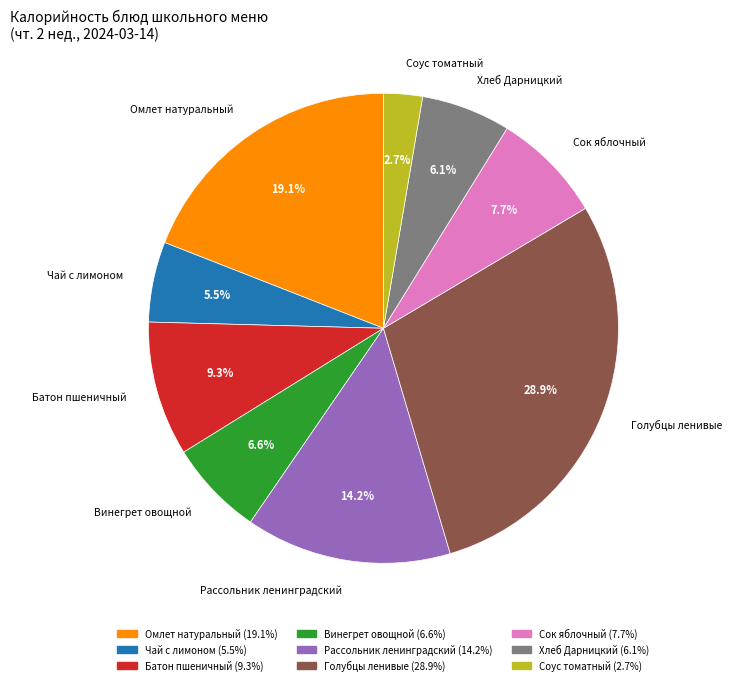

Approximately how many times larger is the value at Хлеб Дарницкий compared to Винегрет овощной?

0.9